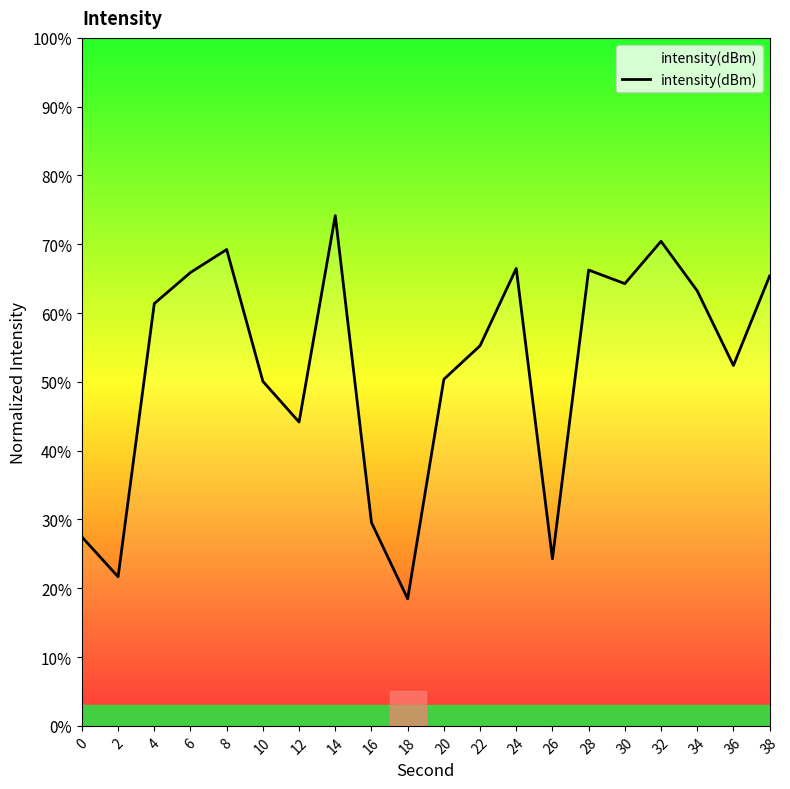

Between 30 and 8, which is larger?

8